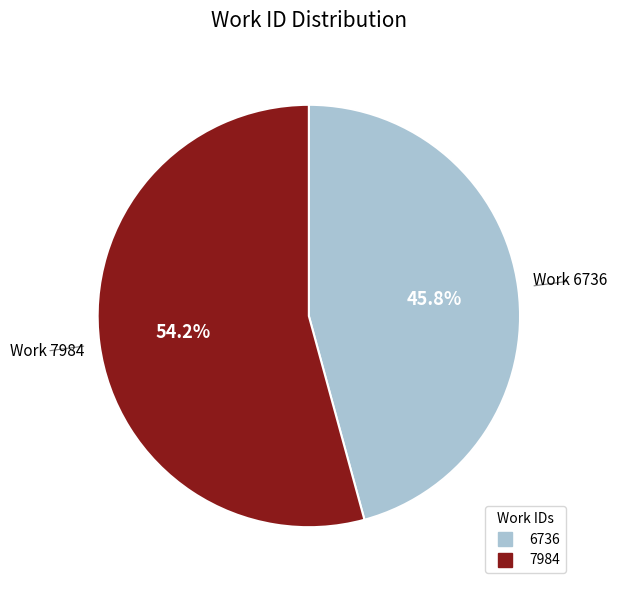

Which has a higher value, 7984 or 6736?

7984